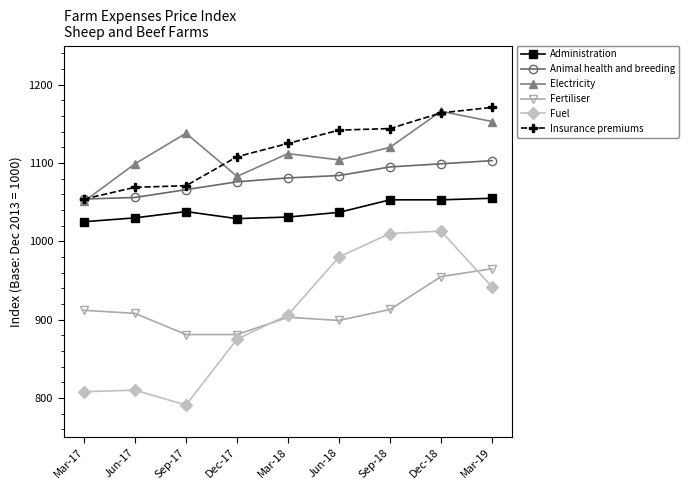

What is the label of the 8th point from the left?

Dec-18